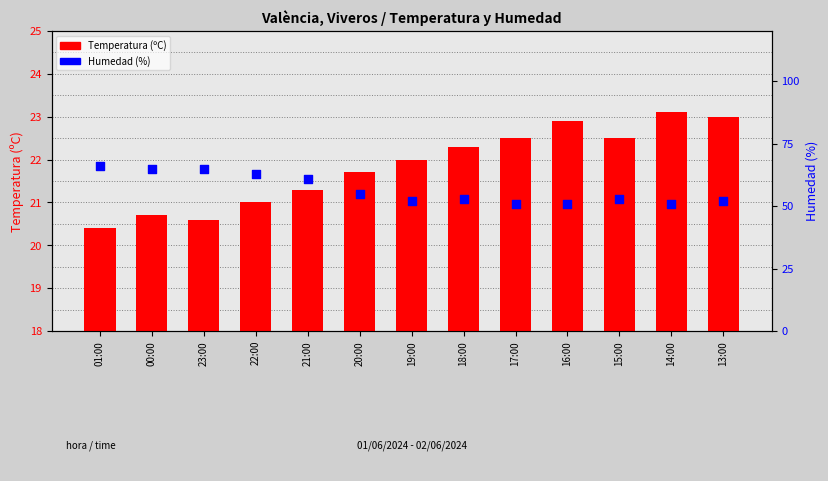

Which series contains the lowest Y value?

Temperatura (ºC)